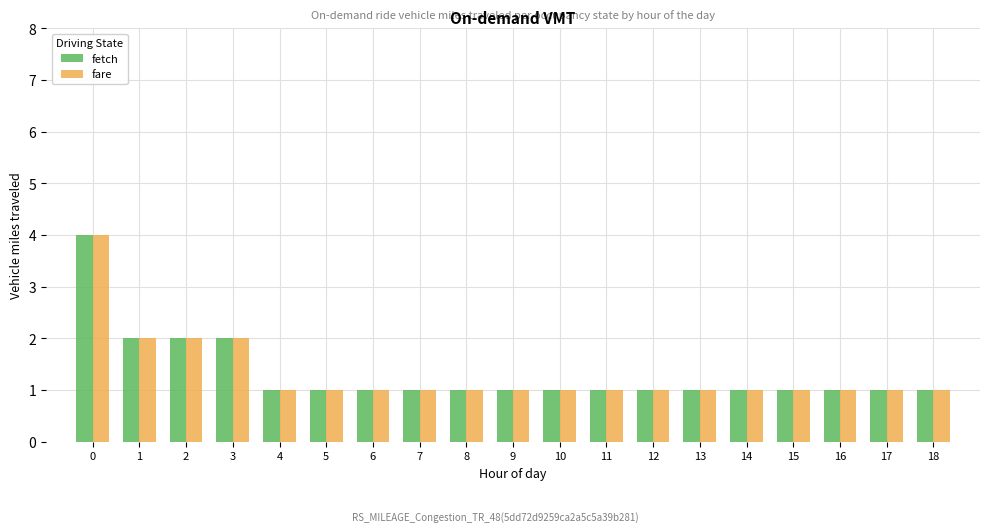

How many distinct data groups are displayed?

2